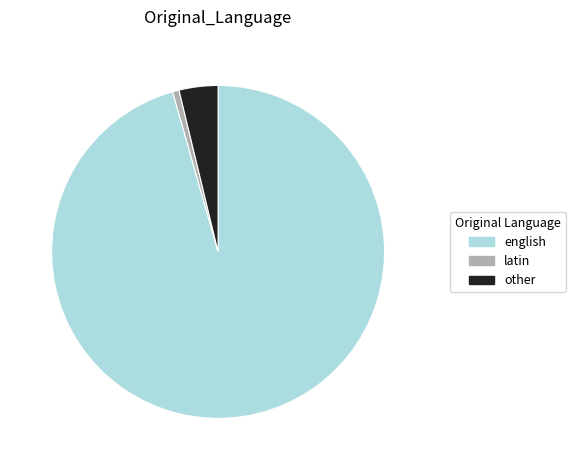

Which category accounts for the majority?

english